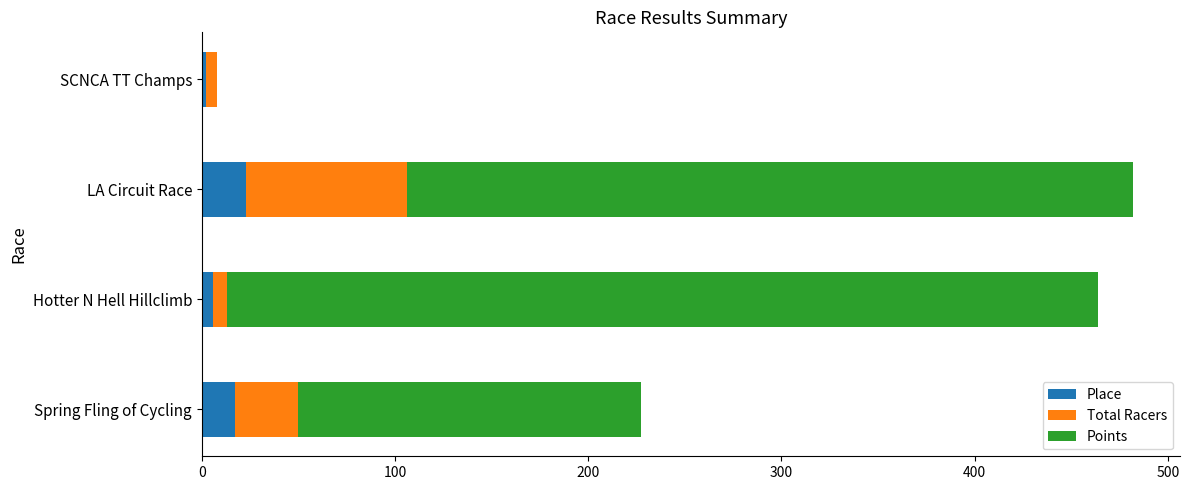

What is the total value across all series at Spring Fling of Cycling?

227.5